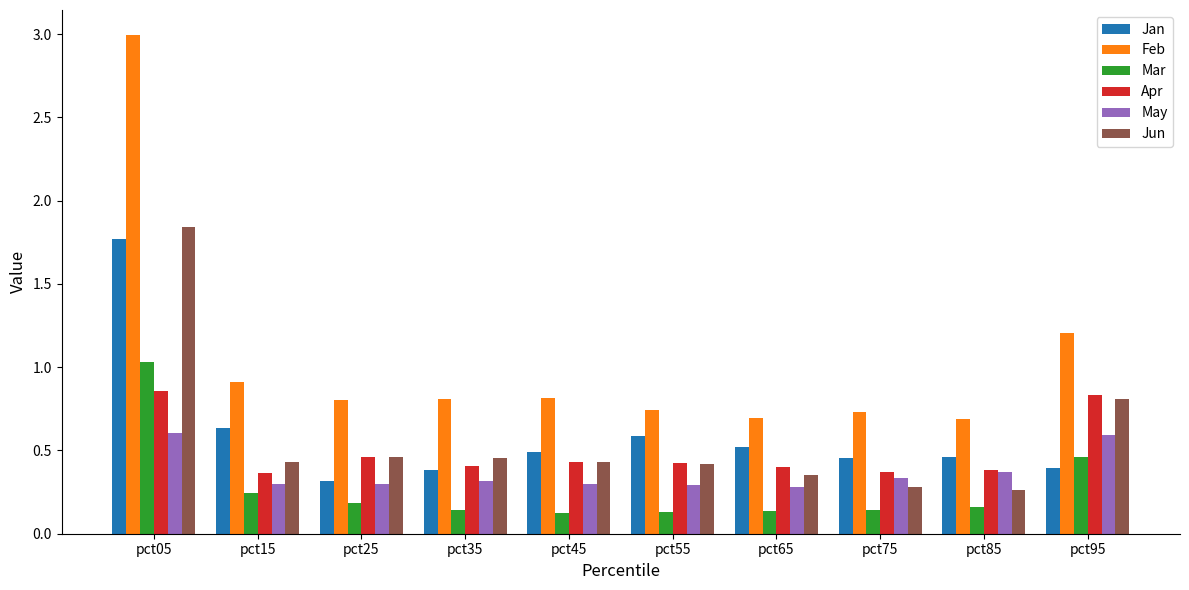

What is the greatest value displayed?

3.0